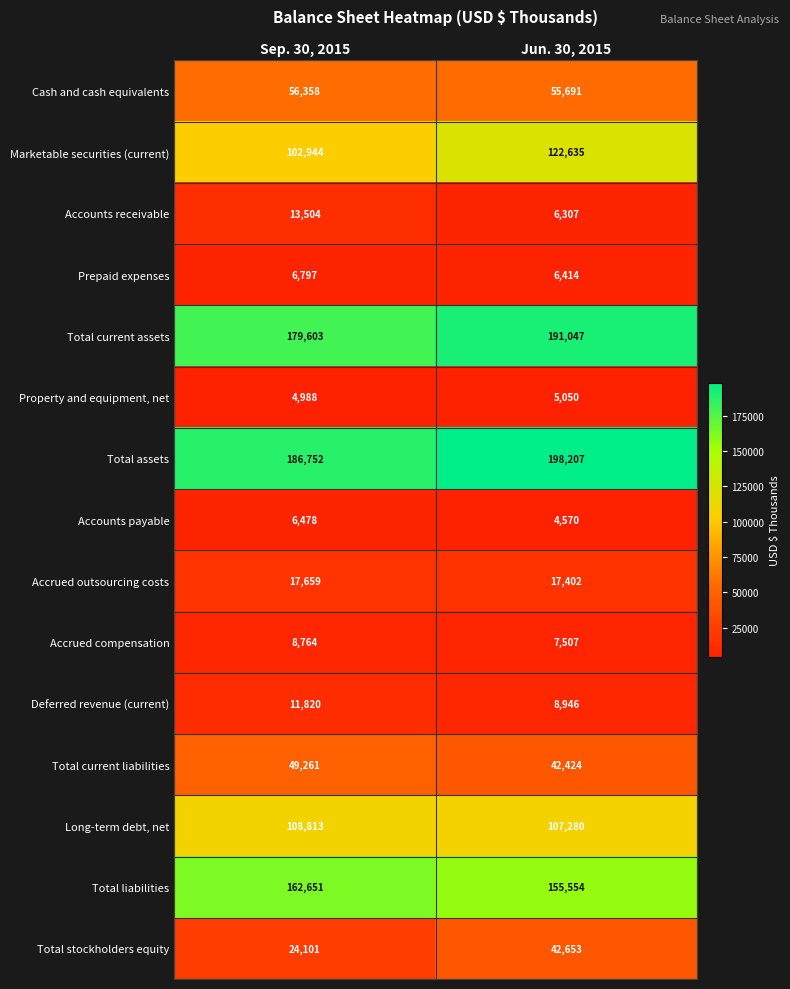

How many categories are shown in the chart?

2